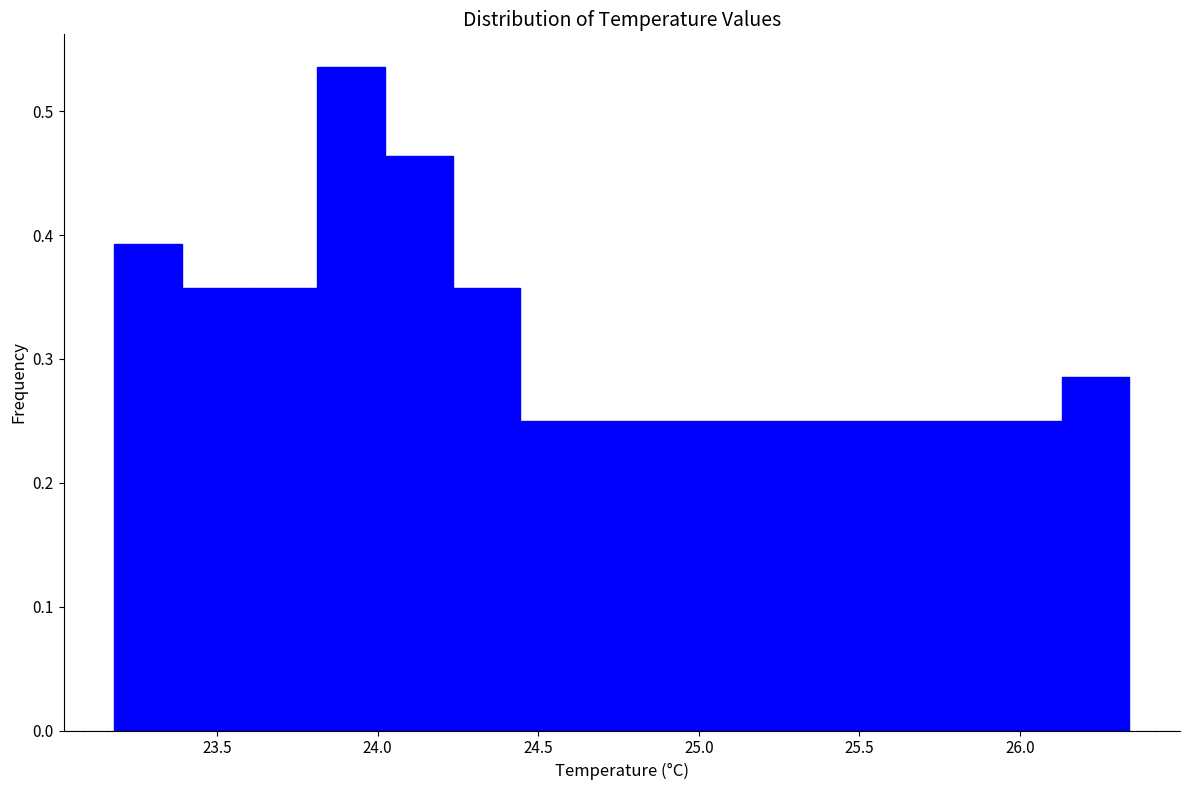

How tall is the bar that spans 23.80 to 24.00 on the x-axis? Neither the bar edges nor the heights are printed on the chart, so give them approximately, as read against the axes.

0.54